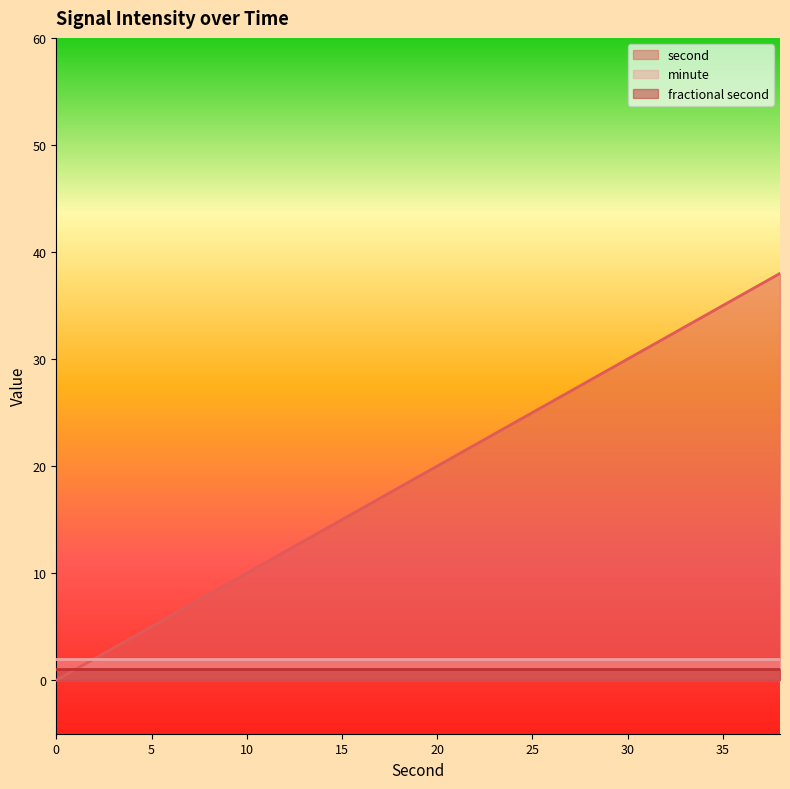

Rank the categories by second value from lowest to highest.

0, 2, 4, 6, 8, 10, 12, 14, 16, 18, 20, 22, 24, 26, 28, 30, 32, 34, 36, 38